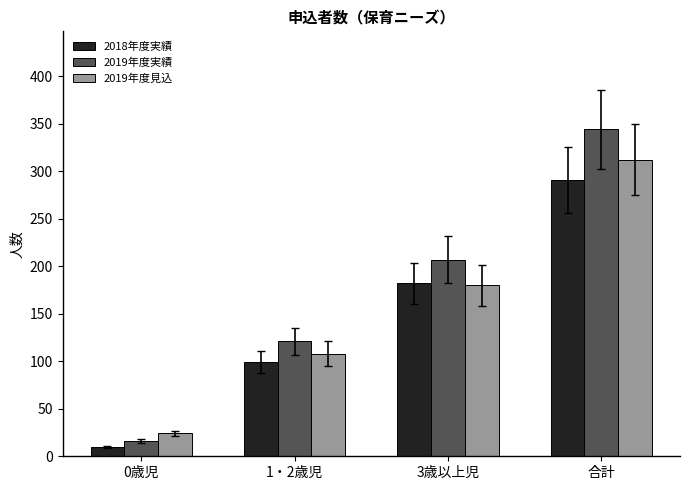

At which label is 2019年度実績 closest to 180?

3歳以上児